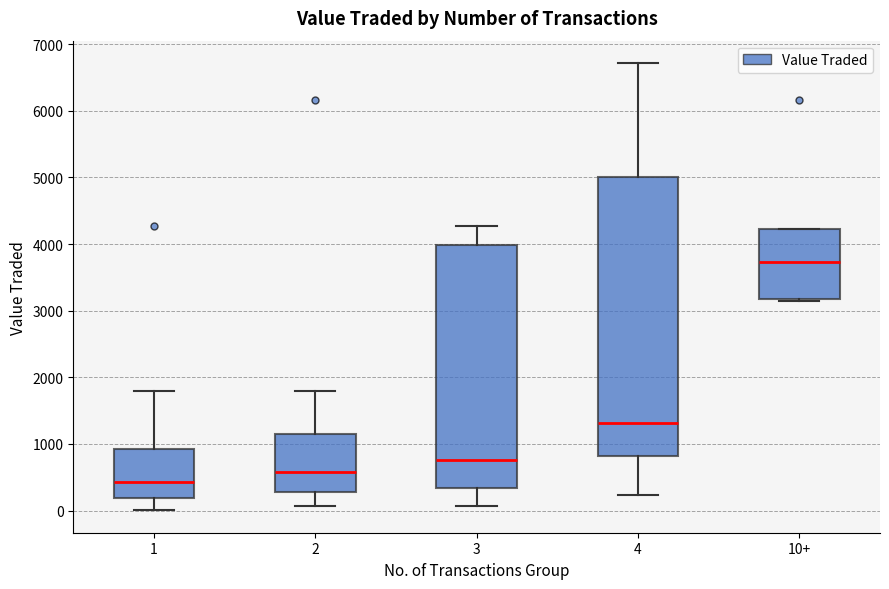

Reading left to right, read every box against the y-axis: the position of its median line, the range the box covers, and the ends of its whiskers. The values are not printed on the chart, so give them approximately, as read against the axis.

1: median 400, box 200 to 900, whiskers 0 to 1800
2: median 600, box 300 to 1200, whiskers 100 to 1800
3: median 800, box 300 to 4000, whiskers 100 to 4300
4: median 1300, box 800 to 5000, whiskers 200 to 6700
10+: median 3700, box 3200 to 4200, whiskers 3100 to 4200